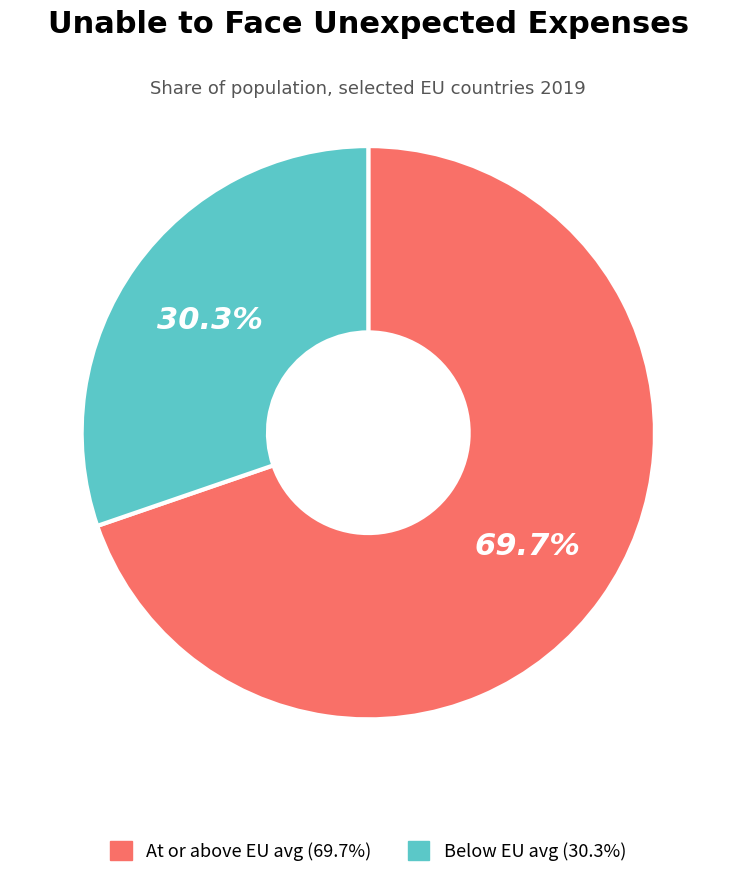

How many slices are in this pie chart?

2